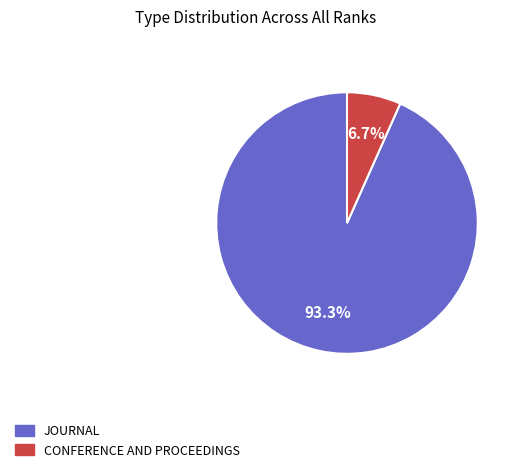

Is there any slice that represents more than half of the pie?

Yes